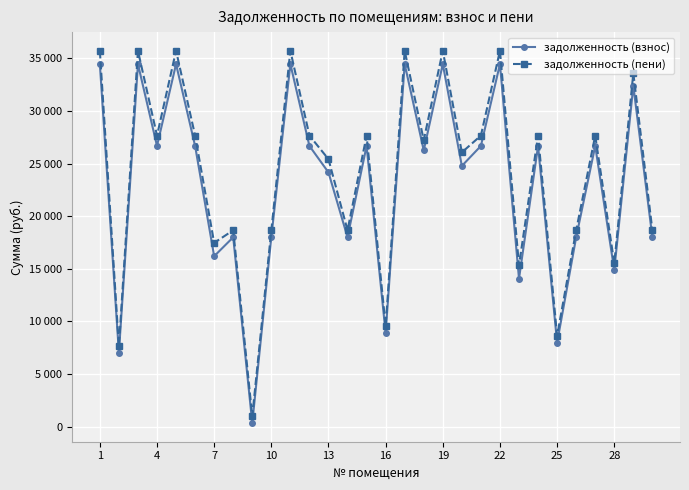

Is this an area chart (filled region under the line)?

No